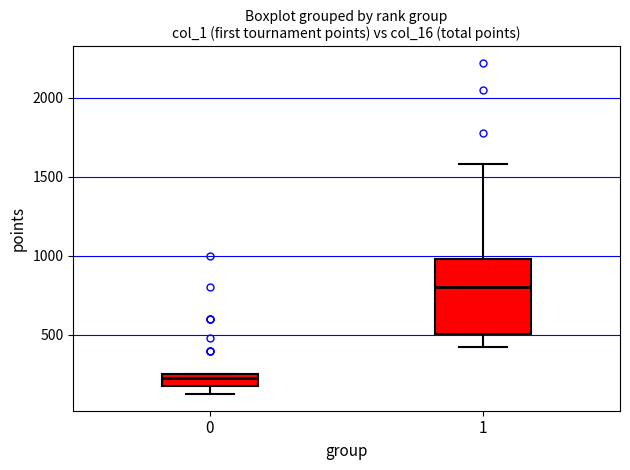

Where does the lower whisker of the box at x = 0 end on the y-axis? The values are not printed on the chart, so give them approximately, as read against the axis.

150